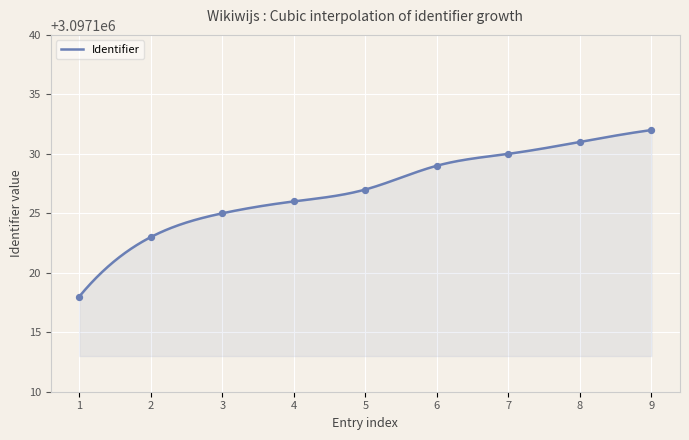

What is the minimum value for Identifier?

3097118.0